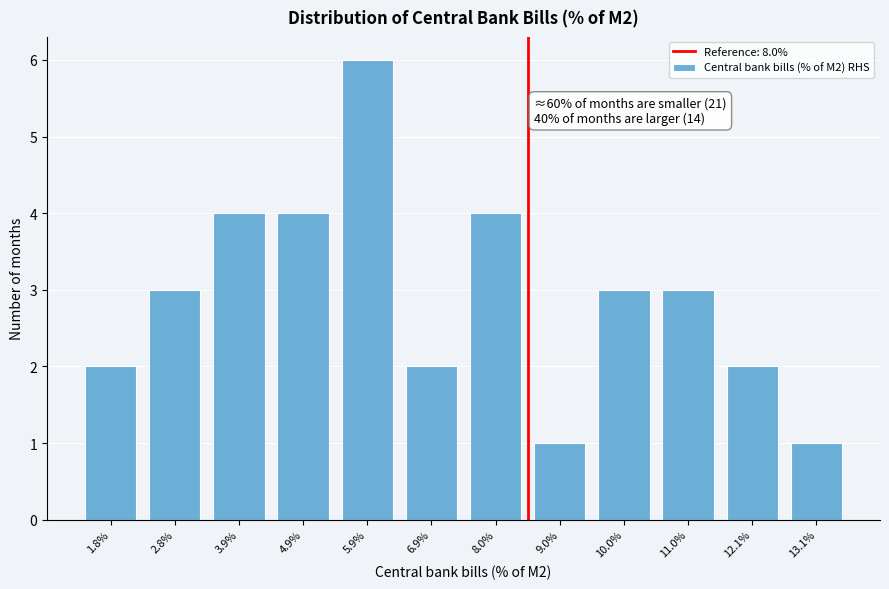

Reading right to left, extract all data points from this chart.

13.1%=1	12.1%=2	11.0%=3	10.0%=3	9.0%=1	8.0%=4	6.9%=2	5.9%=6	4.9%=4	3.9%=4	2.8%=3	1.8%=2